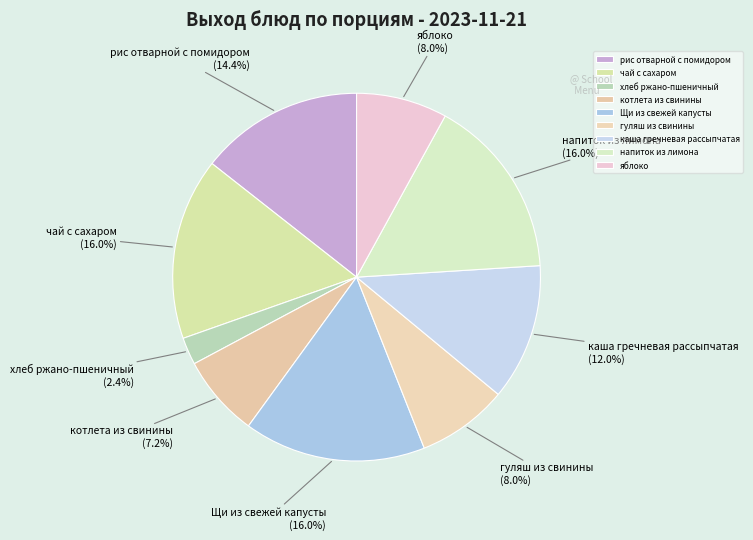

True or false: рис отварной с помидором accounts for 14% of the total.

True